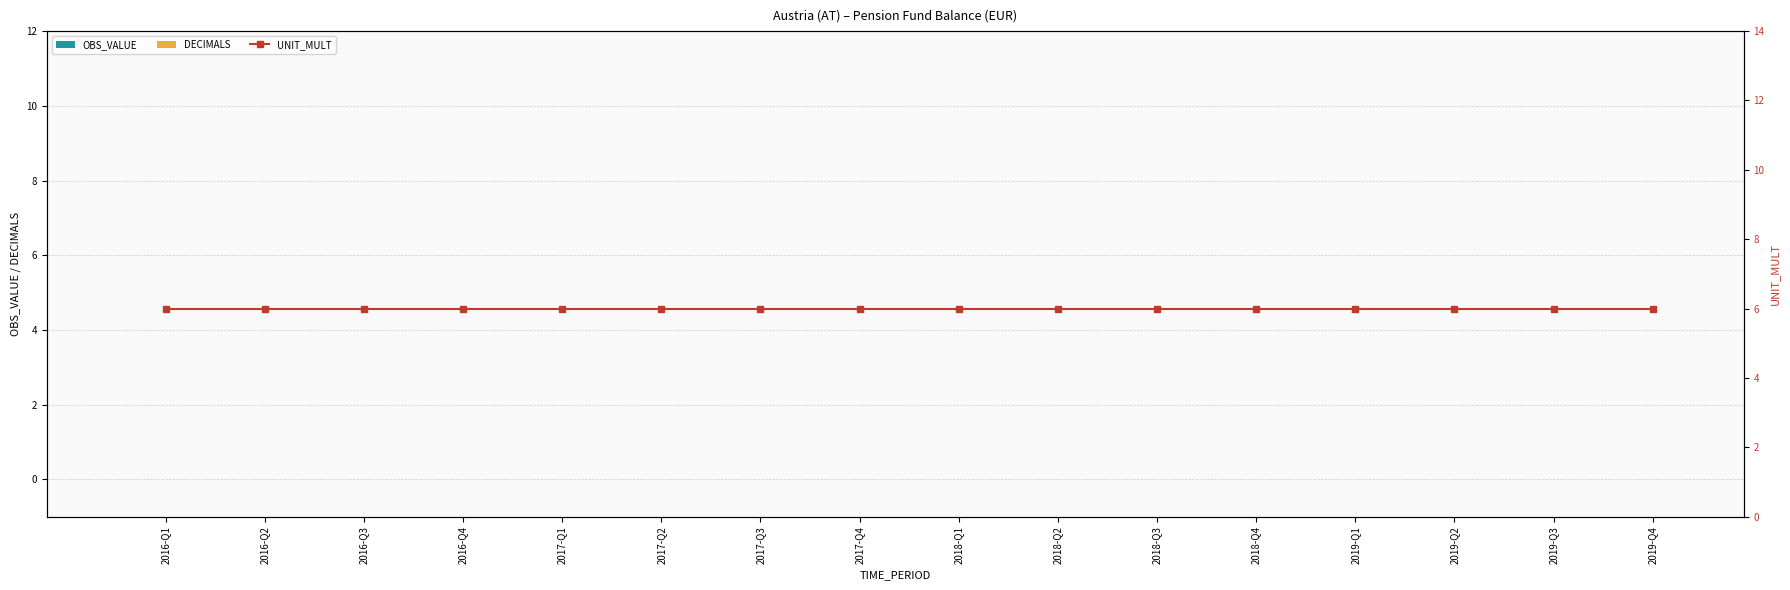

What is the label of the 3rd bar from the right?

2019-Q2